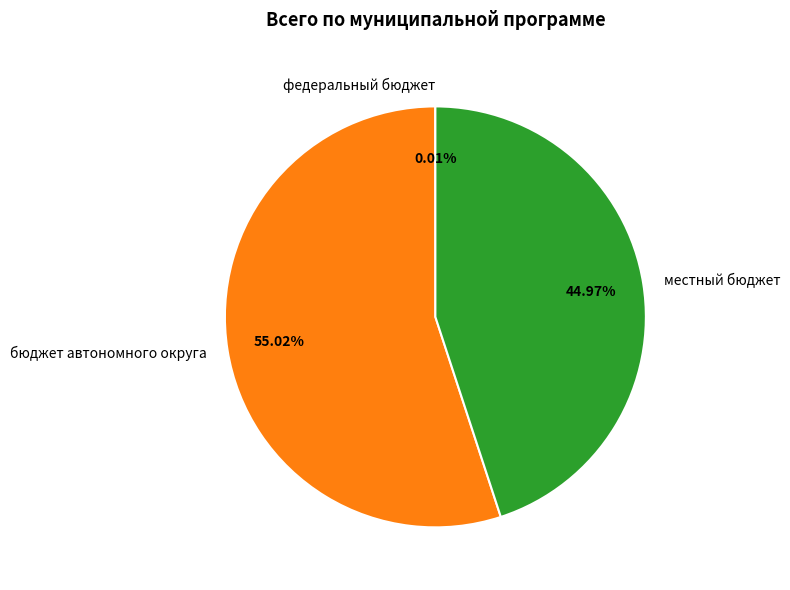

Which slice is the largest?

бюджет автономного округа